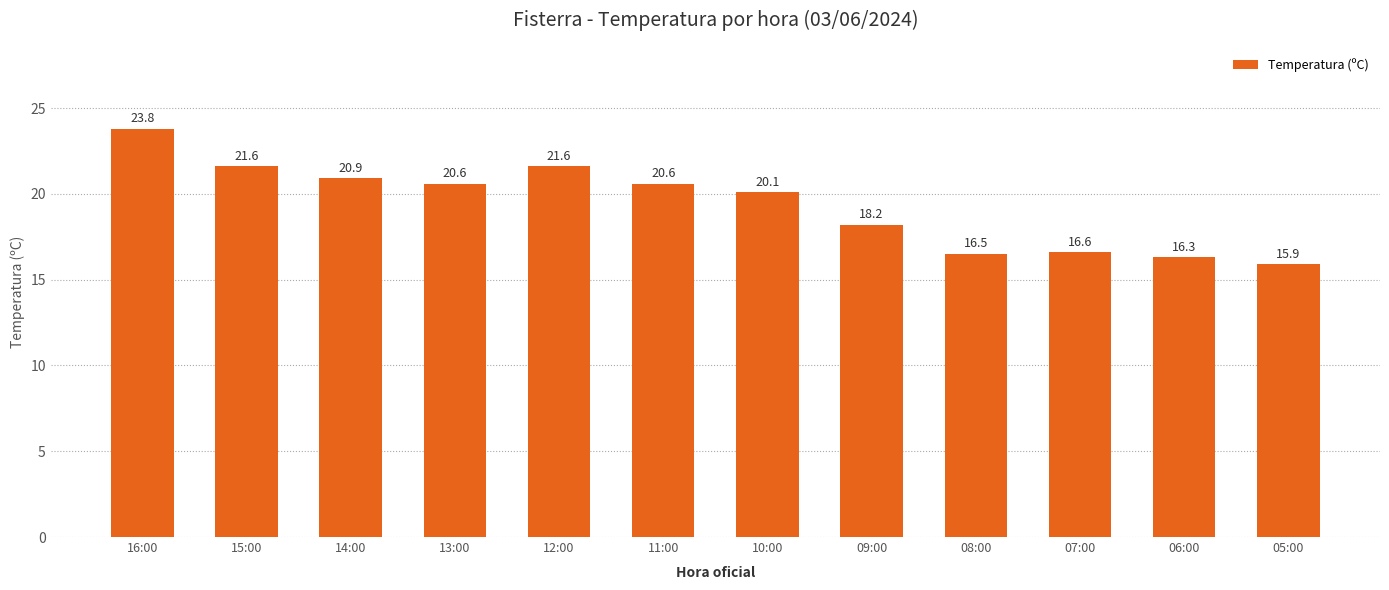

How many bars are there in total?

12